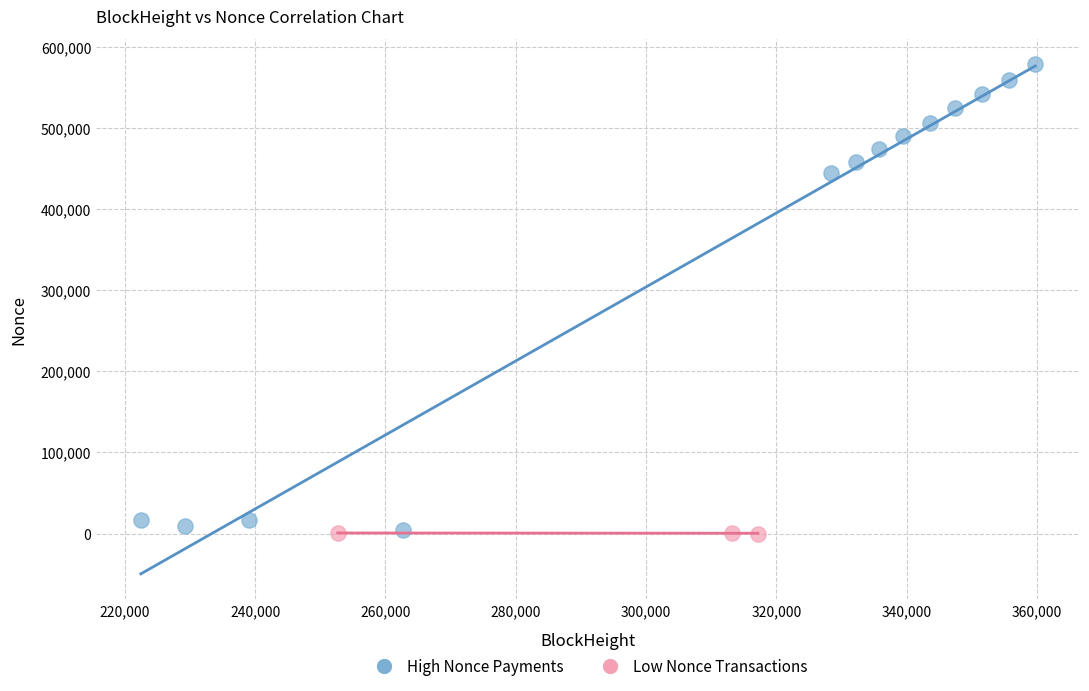

Which series contains the highest Y value?

High Nonce Payments